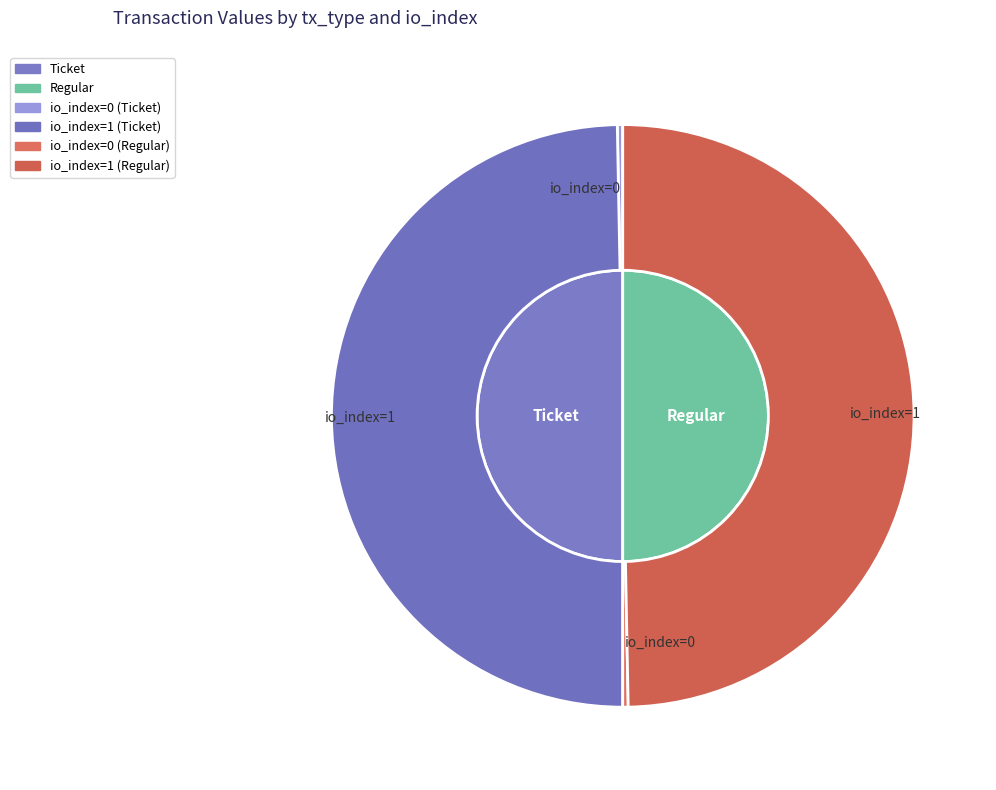

Does any single category account for the majority?

Yes